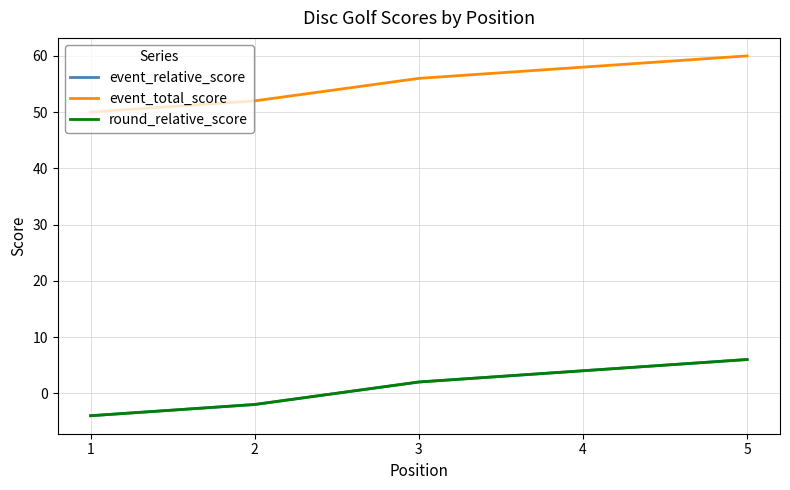

Which has a higher value, 5 or 3?

5